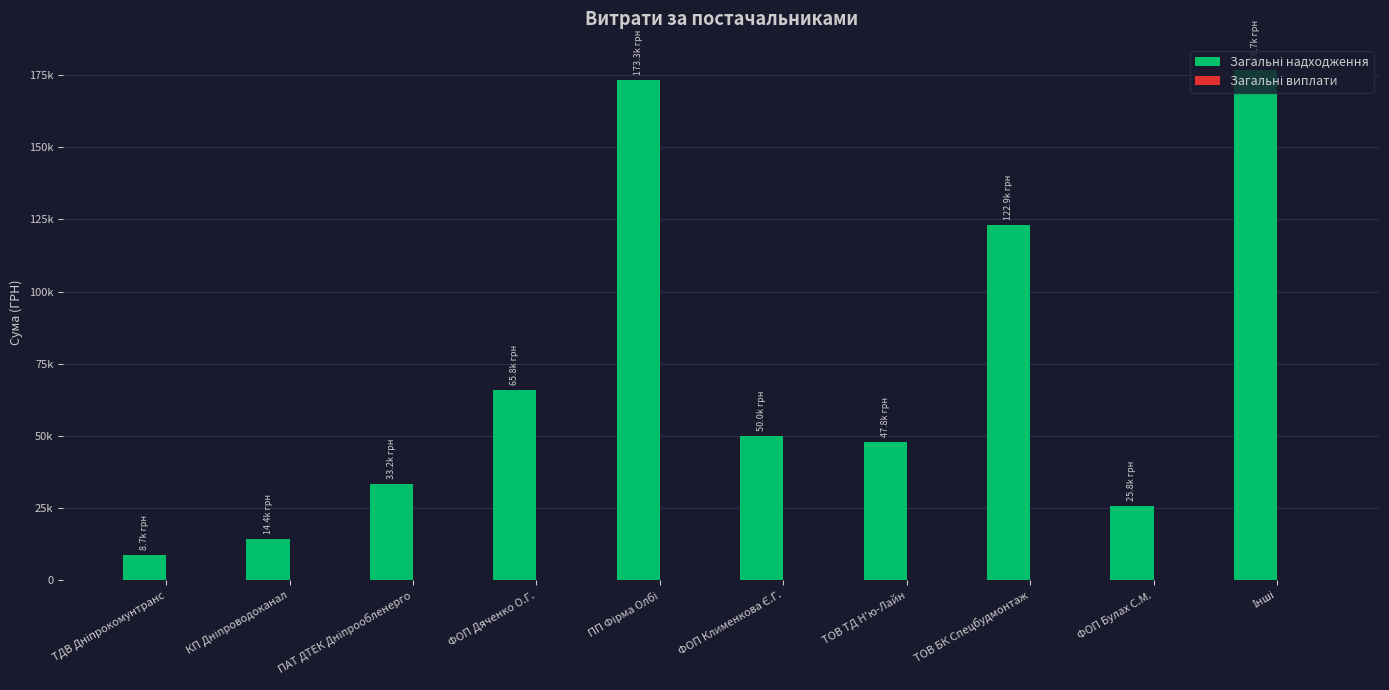

Are the bars horizontal?

No